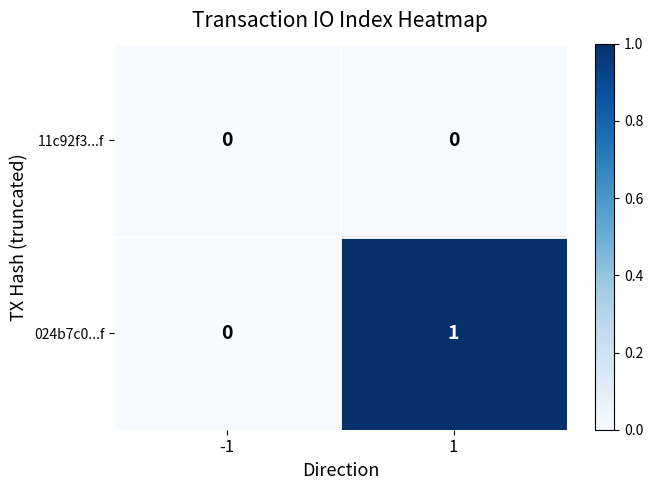

How many categories are shown in the chart?

2